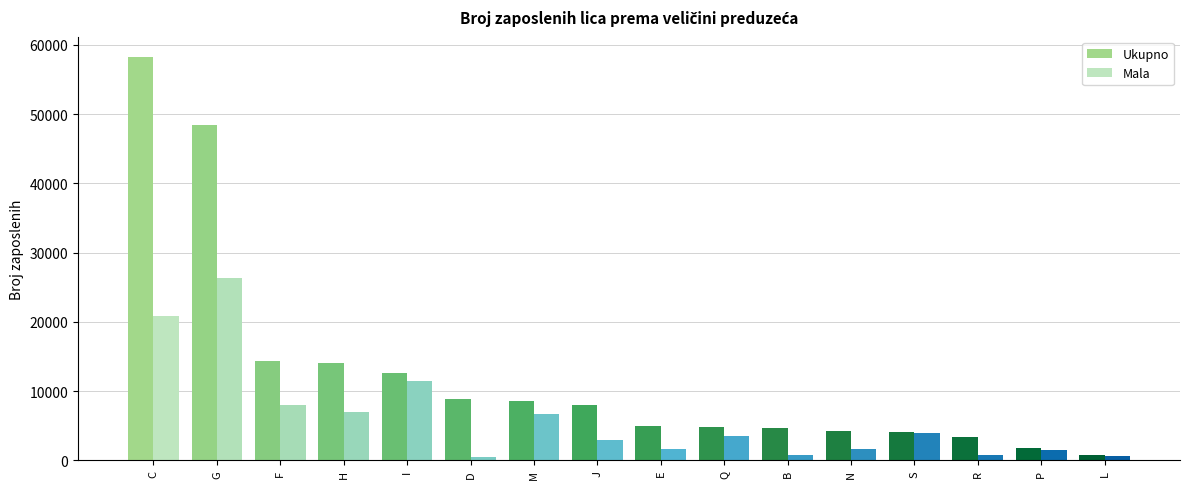

What is the minimum value shown in the chart?

524